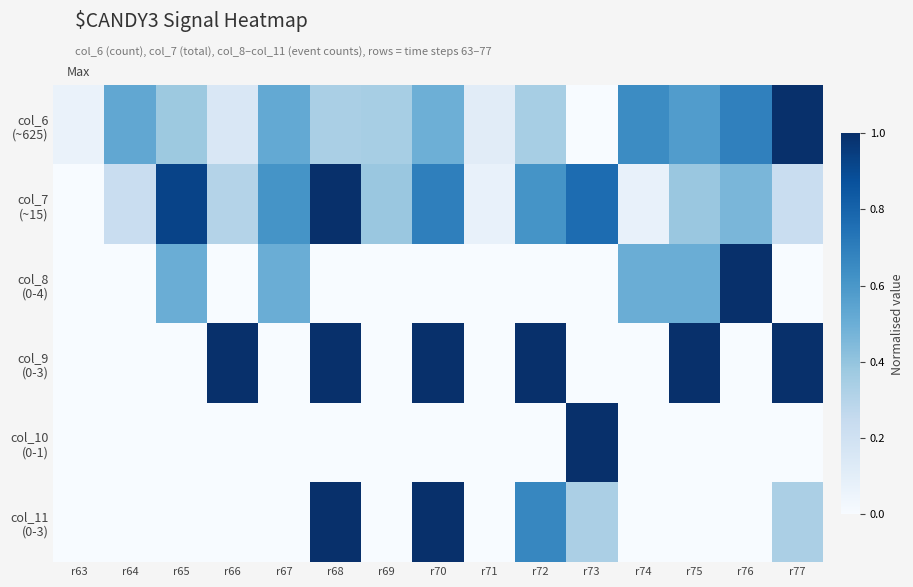

Rank the series by their maximum value, from highest to lowest.

col_6 (~625), col_7 (~15), col_8 (0-4), col_9 (0-3), col_10 (0-1), col_11 (0-3)